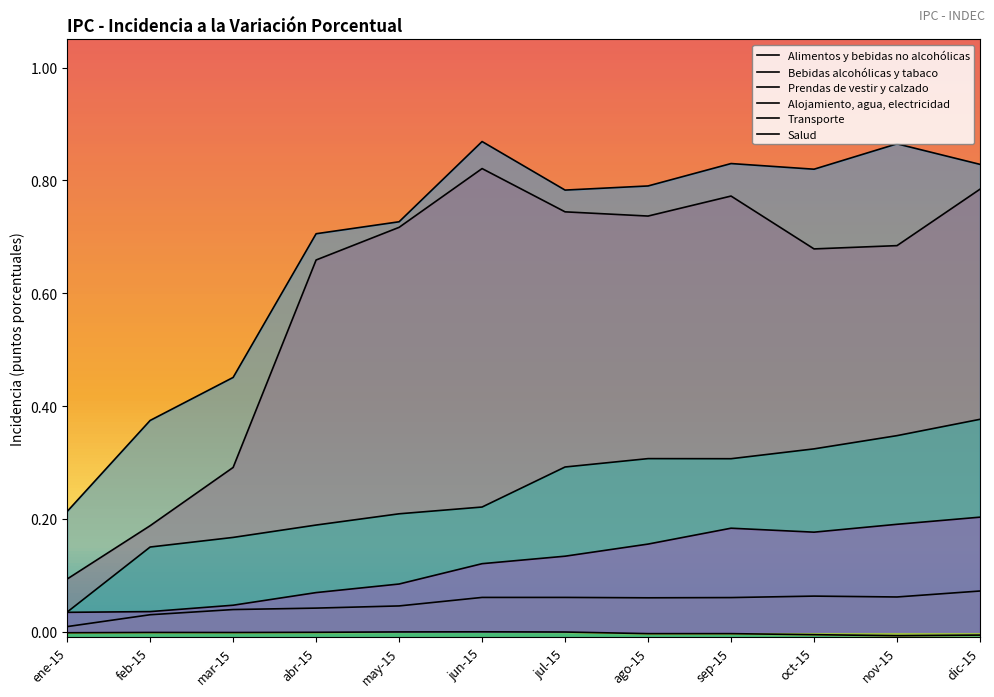

At how many categories does at least one series exceed 0?

12